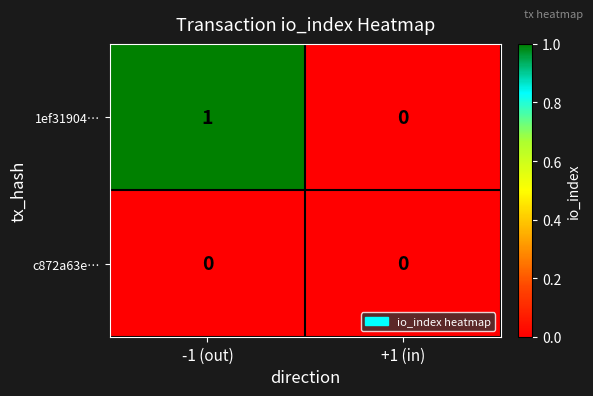

Is it true that 1ef31904… equals 1 at -1 (out)?

True